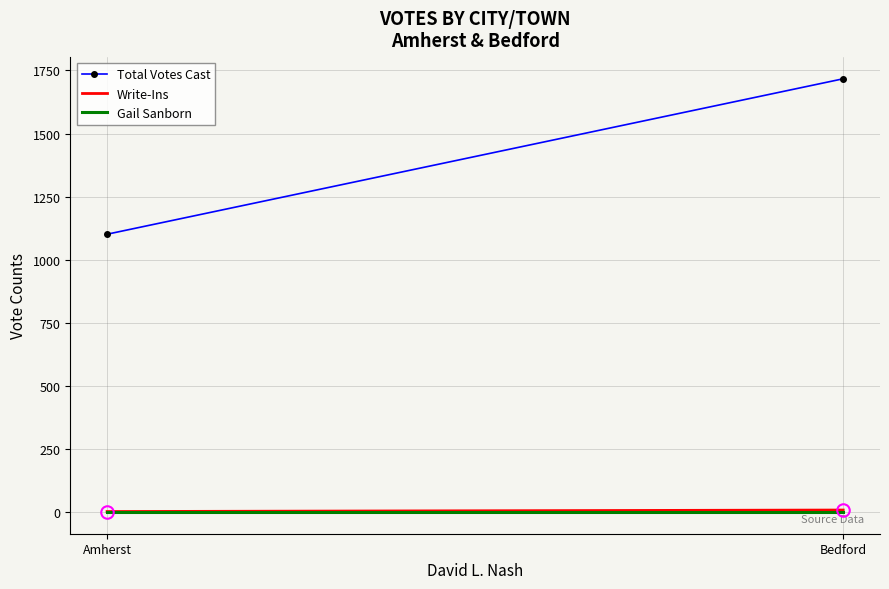

Which series changed the most between Amherst and Bedford?

Total Votes Cast